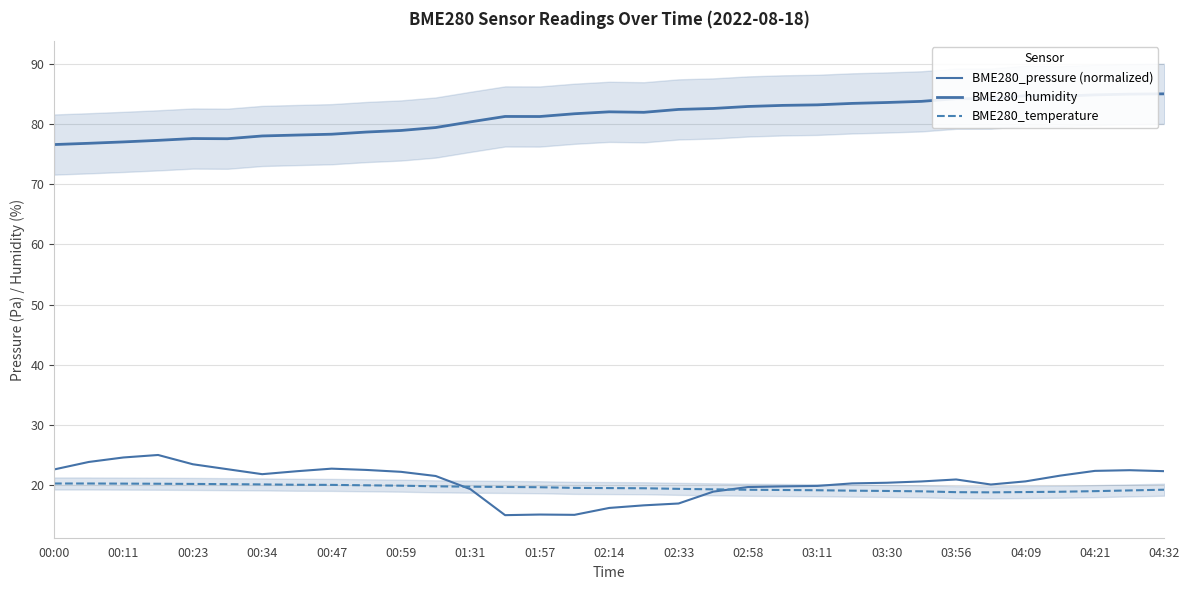

Is it true that BME280_humidity equals 121.5 at 00:47?

False